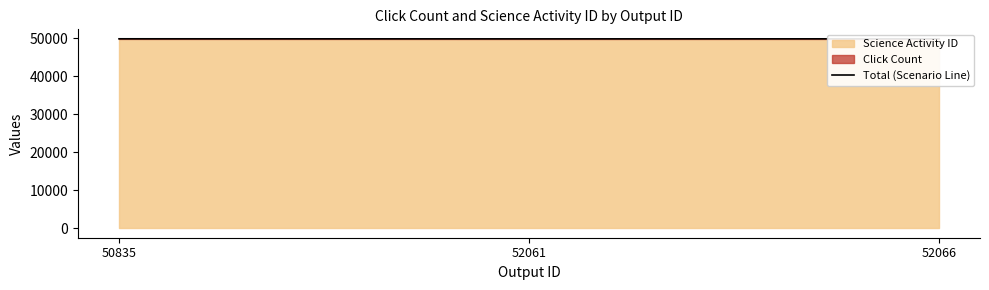

What is the value of the 3rd point from the left?

49813